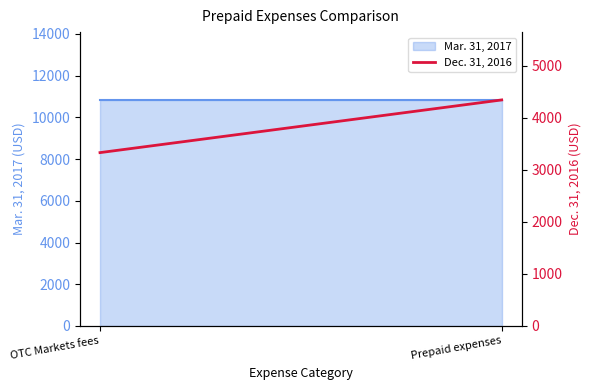

Which label corresponds to the largest value in the chart?

Prepaid expenses